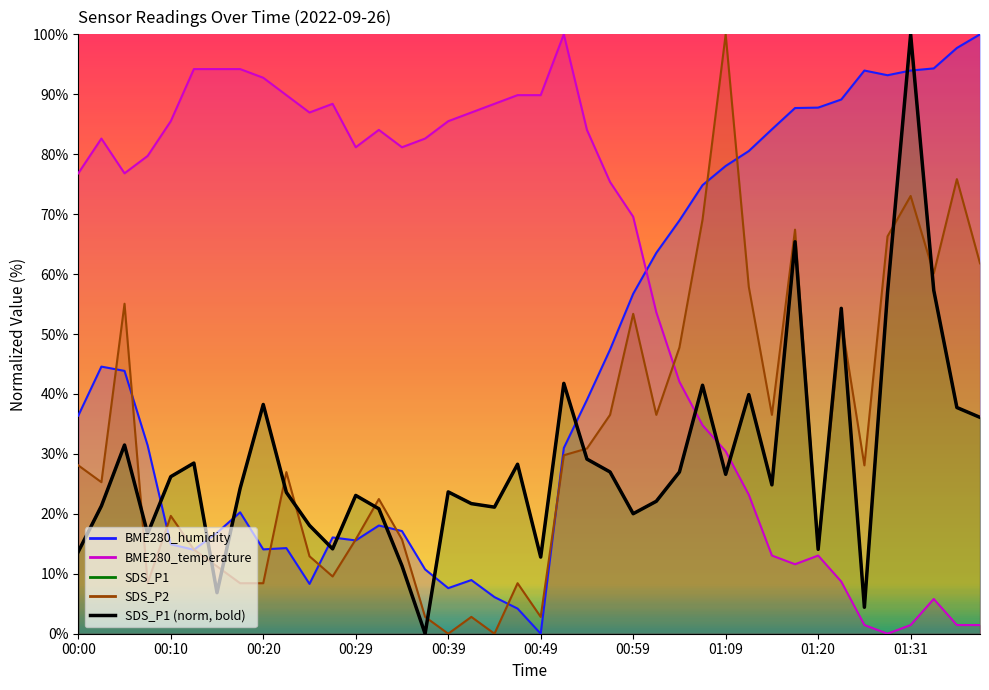

The value at 00:39 is 23.7. True or false?

True